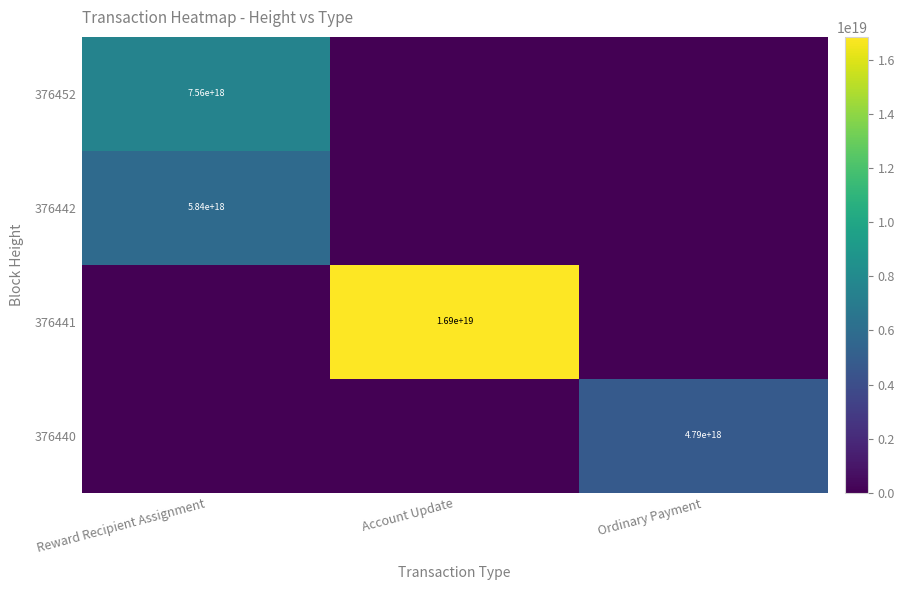

Which label corresponds to the largest value in the chart?

Account Update